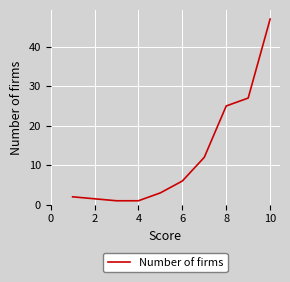

What is the greatest value displayed?

47